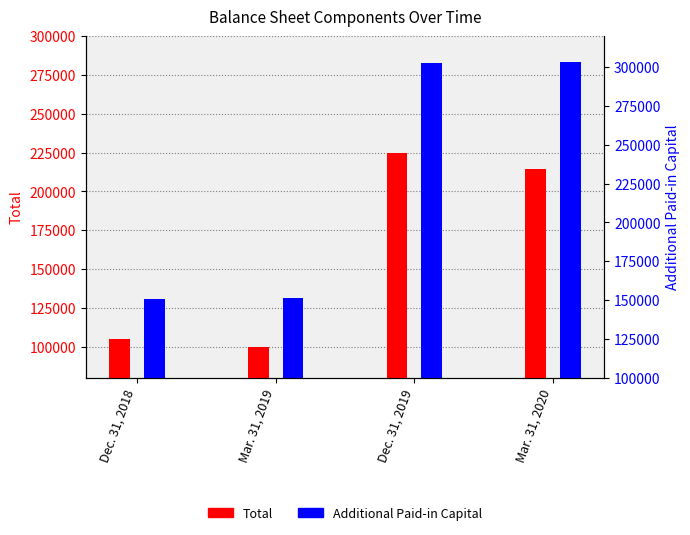

What is the sum of the Additional Paid-in Capital values at Mar. 31, 2019 and Mar. 31, 2020?

414444